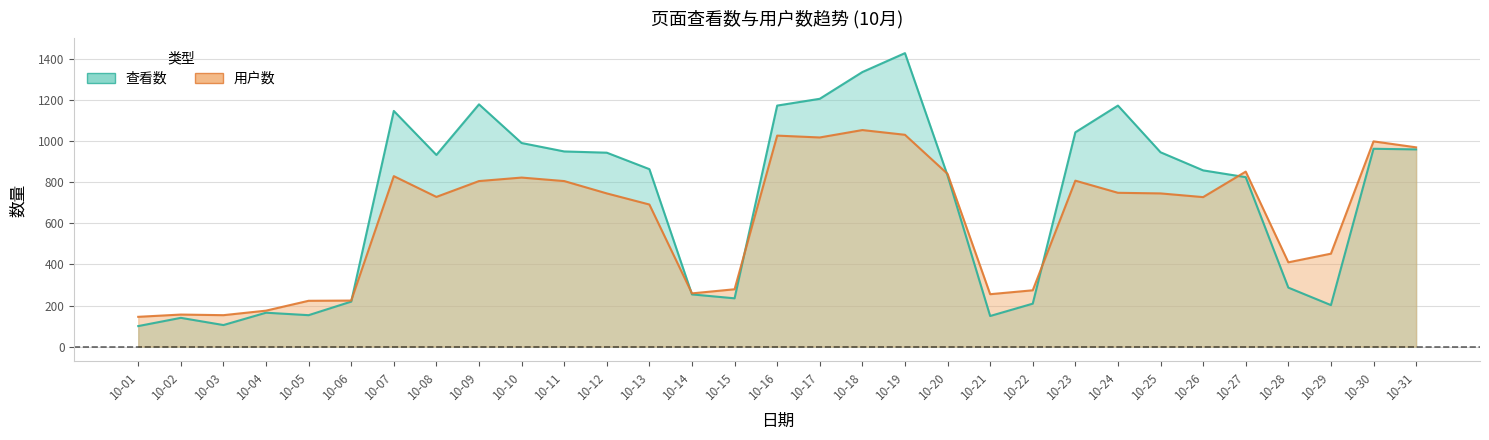

The value of 查看数 at 10-19 is 928. True or false?

False